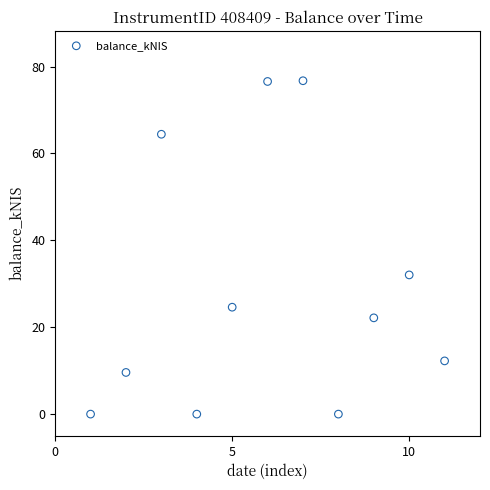

What is the range of Y values (max minus min)?

76.7